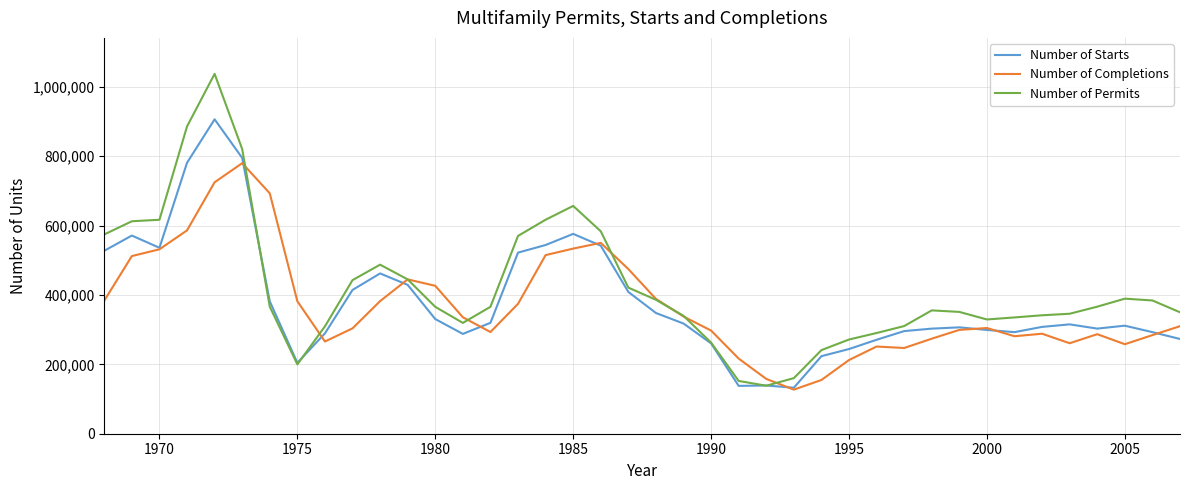

What is the minimum value shown in the chart?

127100